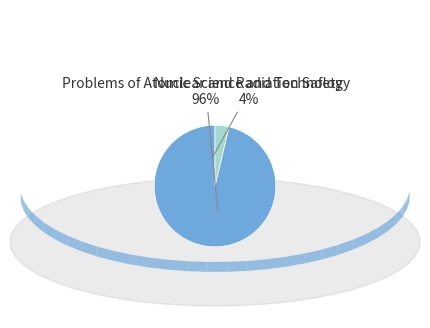

Is it true that Nuclear and Radiation Safety is 12% of the pie?

False